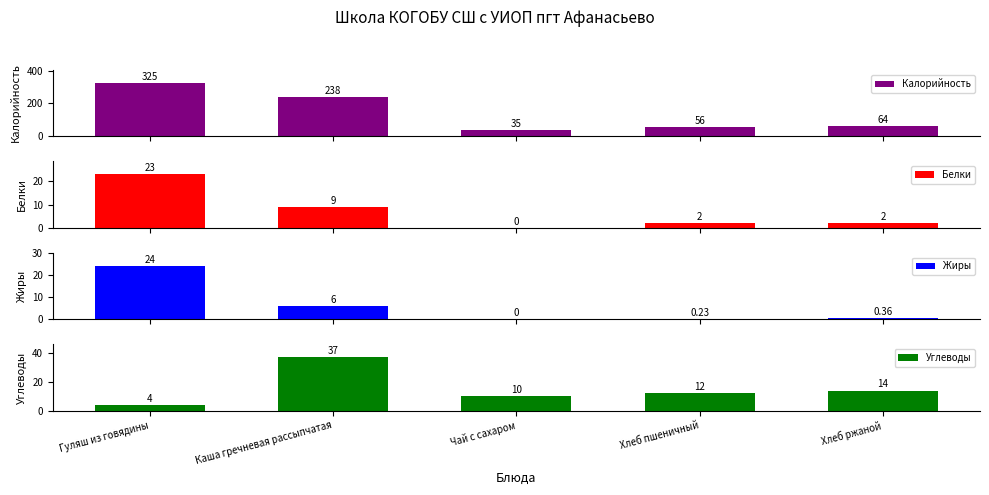

Where does the Калорийность series first go above 64?

Гуляш из говядины